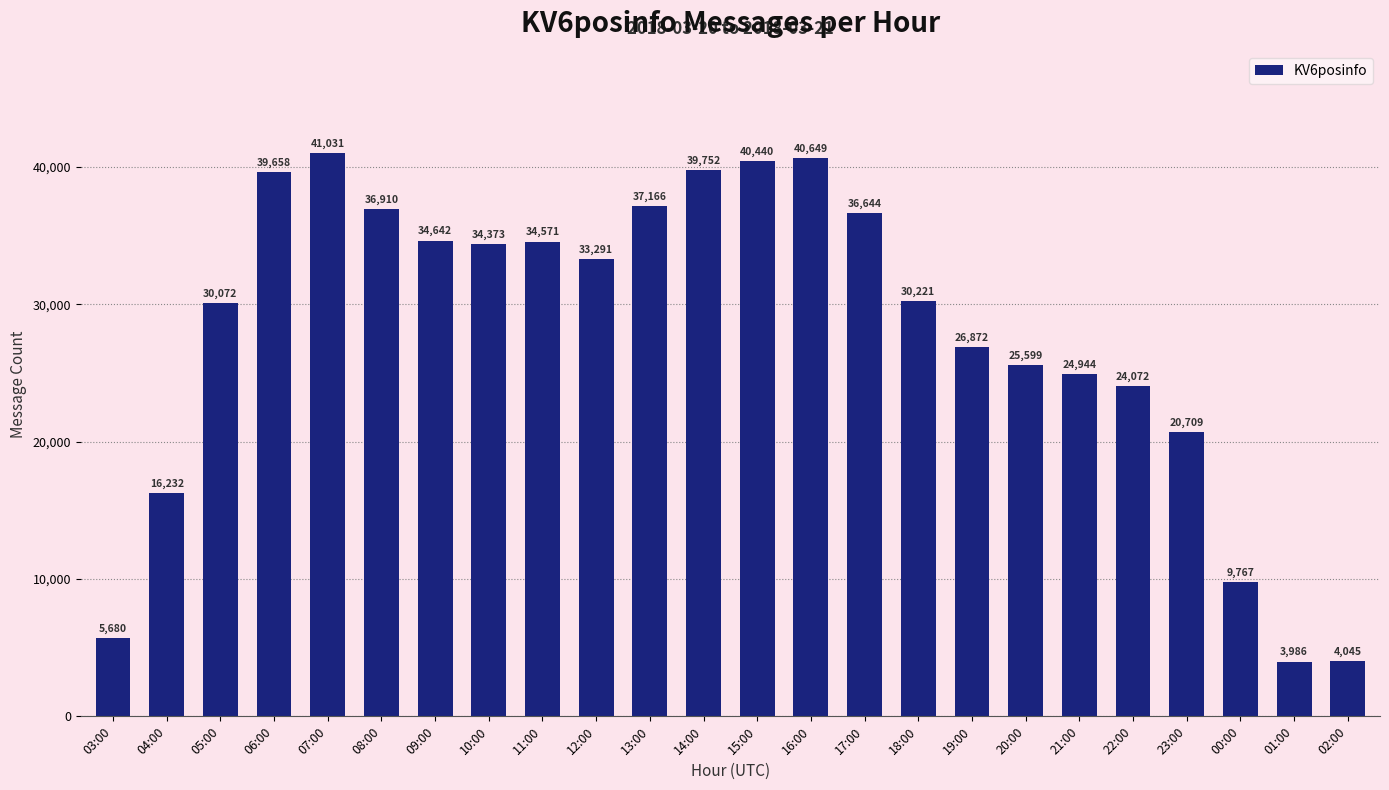

Reading left to right, extract all data points from this chart.

5680	16232	30072	39658	41031	36910	34642	34373	34571	33291	37166	39752	40440	40649	36644	30221	26872	25599	24944	24072	20709	9767	3986	4045